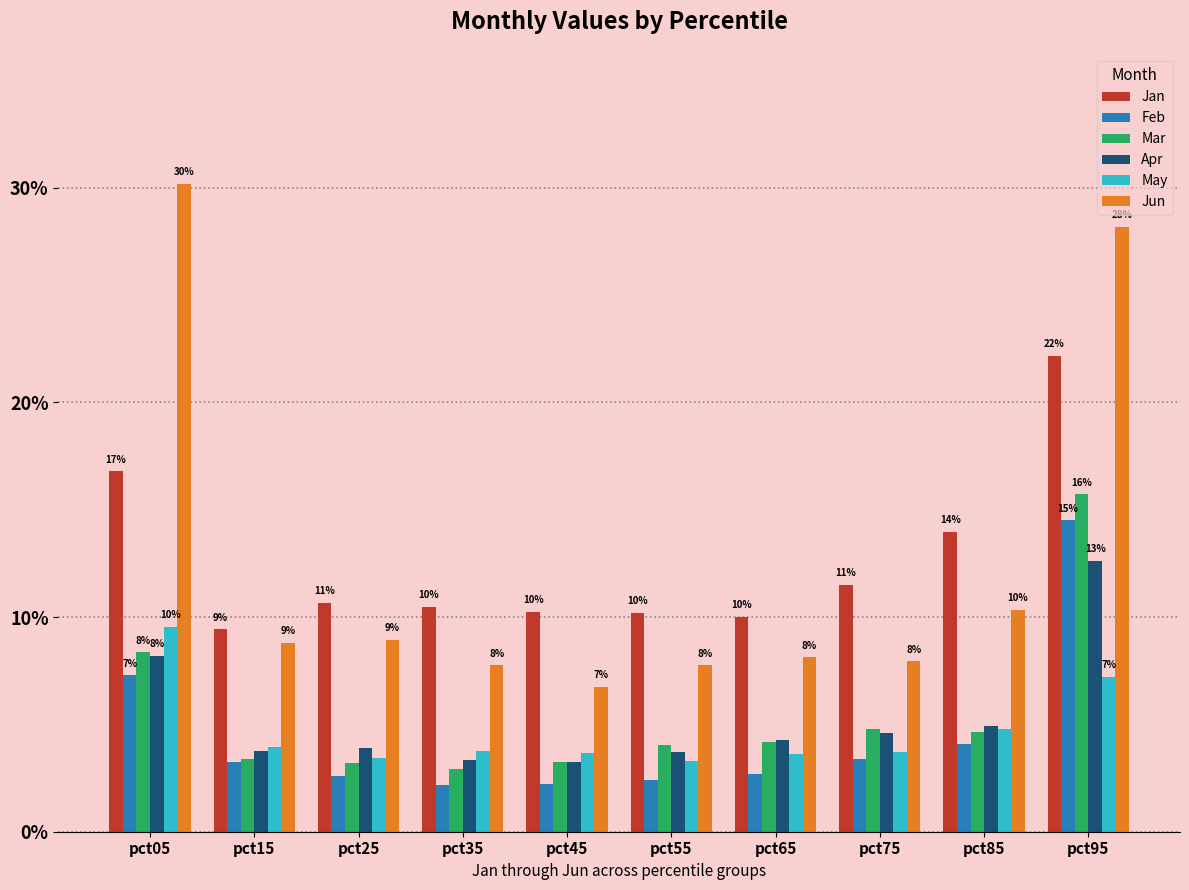

Are the bars horizontal?

No